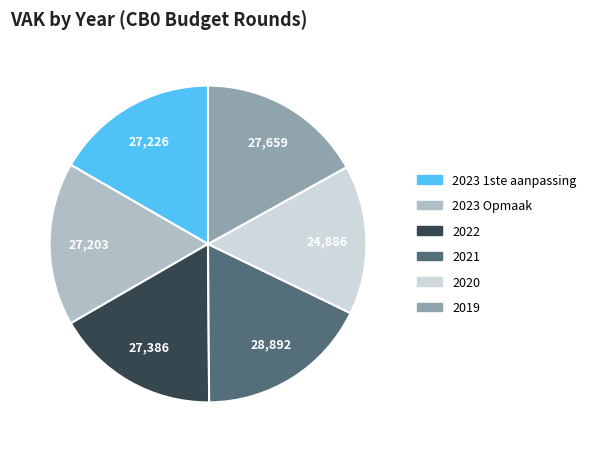

What is the ratio of the value at 2023 1ste aanpassing to the value at 2023 Opmaak?

1.0